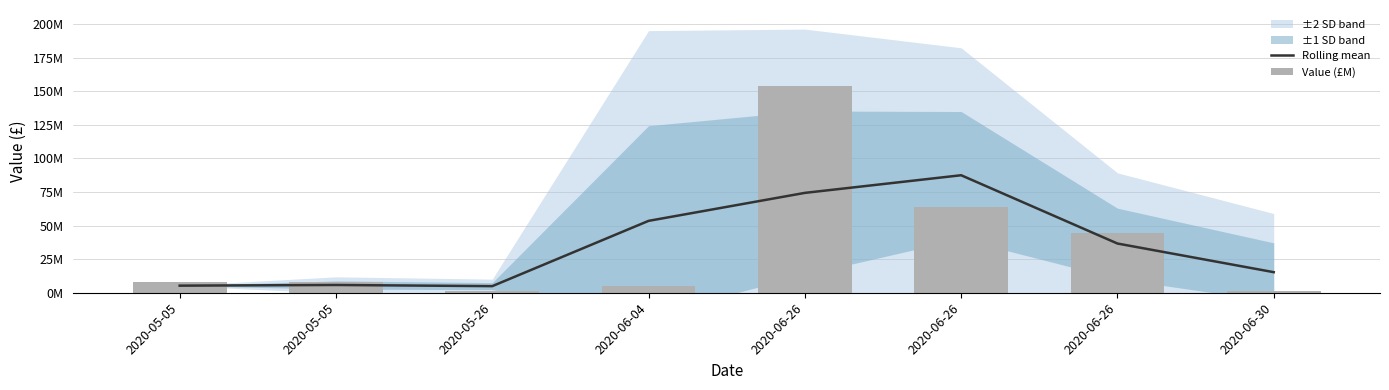

How many groups of bars are there?

8